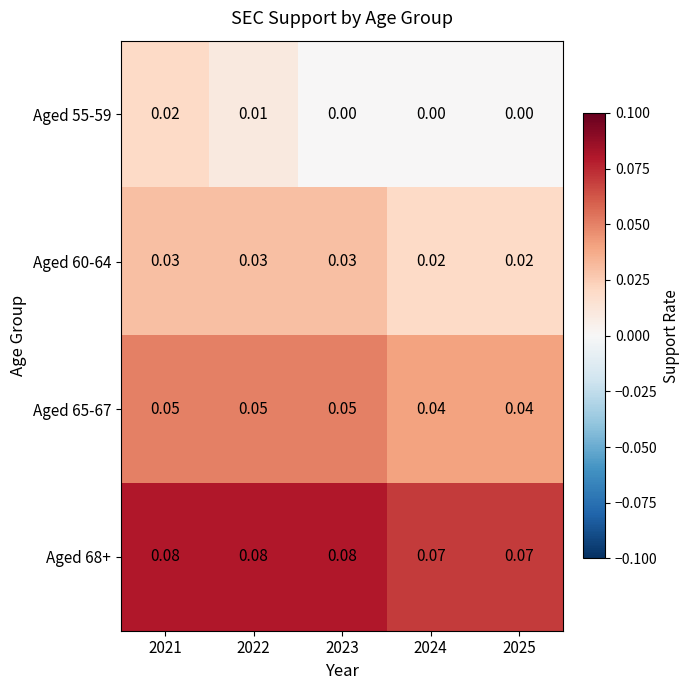

Is the value of Aged 65-67 at 2023 greater than the value of Aged 55-59 at 2024?

Yes